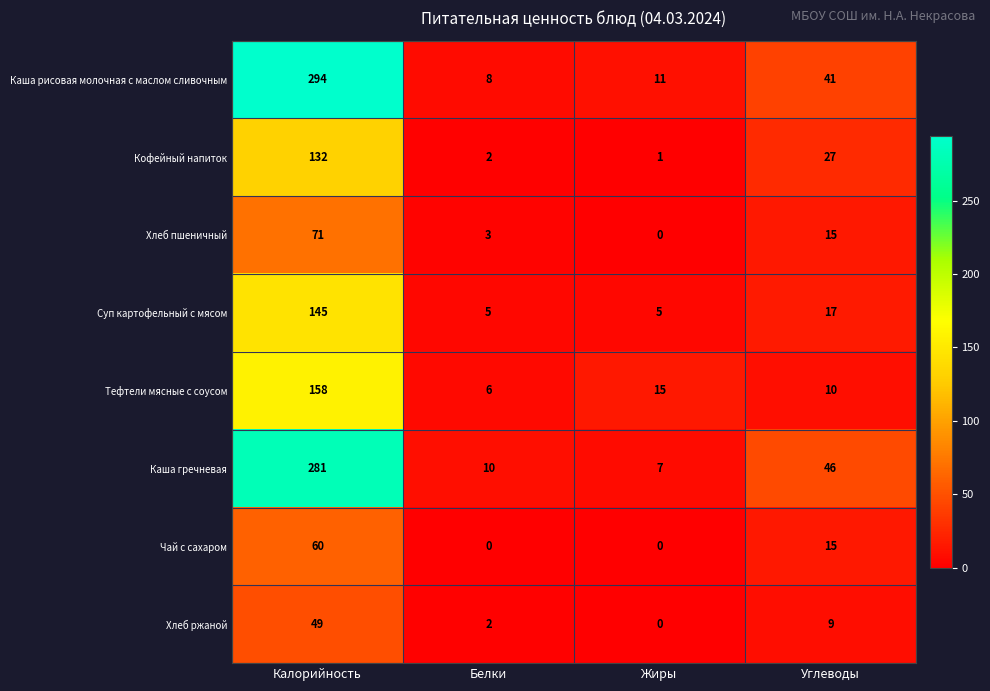

What is the sum of all Чай с сахаром values?

75